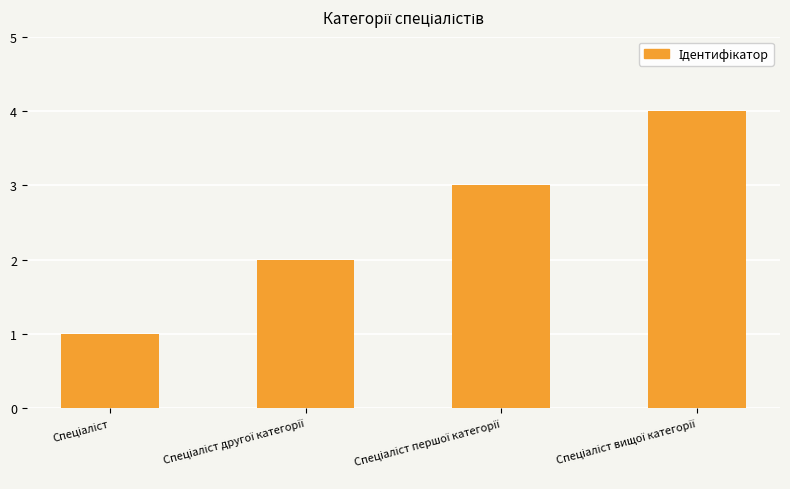

What is the maximum value shown in the chart?

4